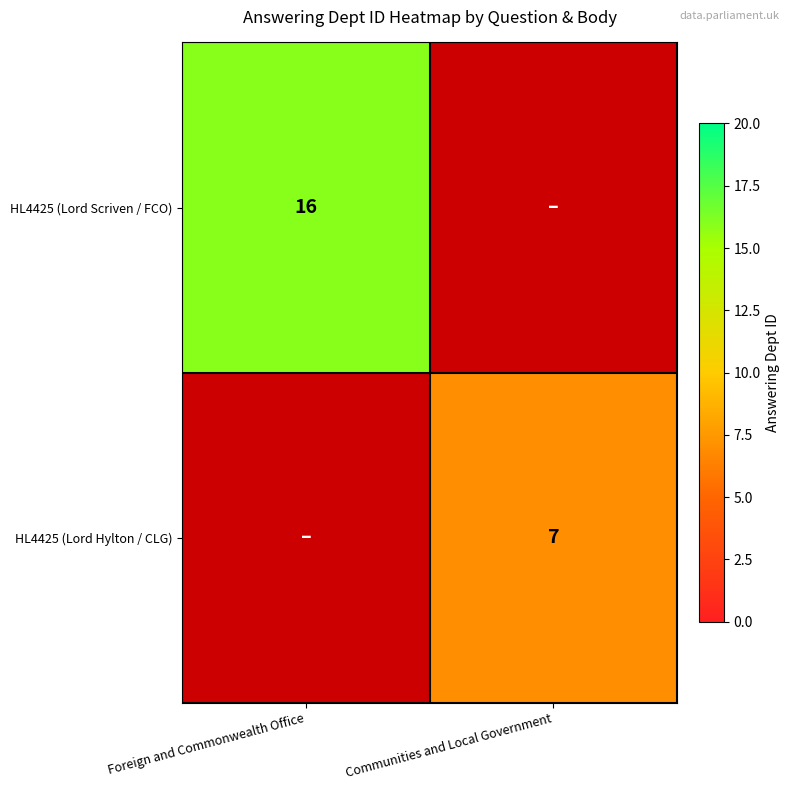

The value of HL4425 (Lord Hylton / CLG) at Communities and Local Government is 7. True or false?

True